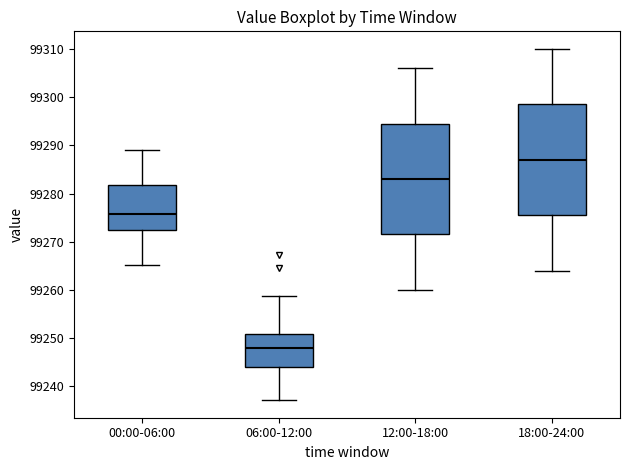

Which box has the highest median line?

18:00-24:00